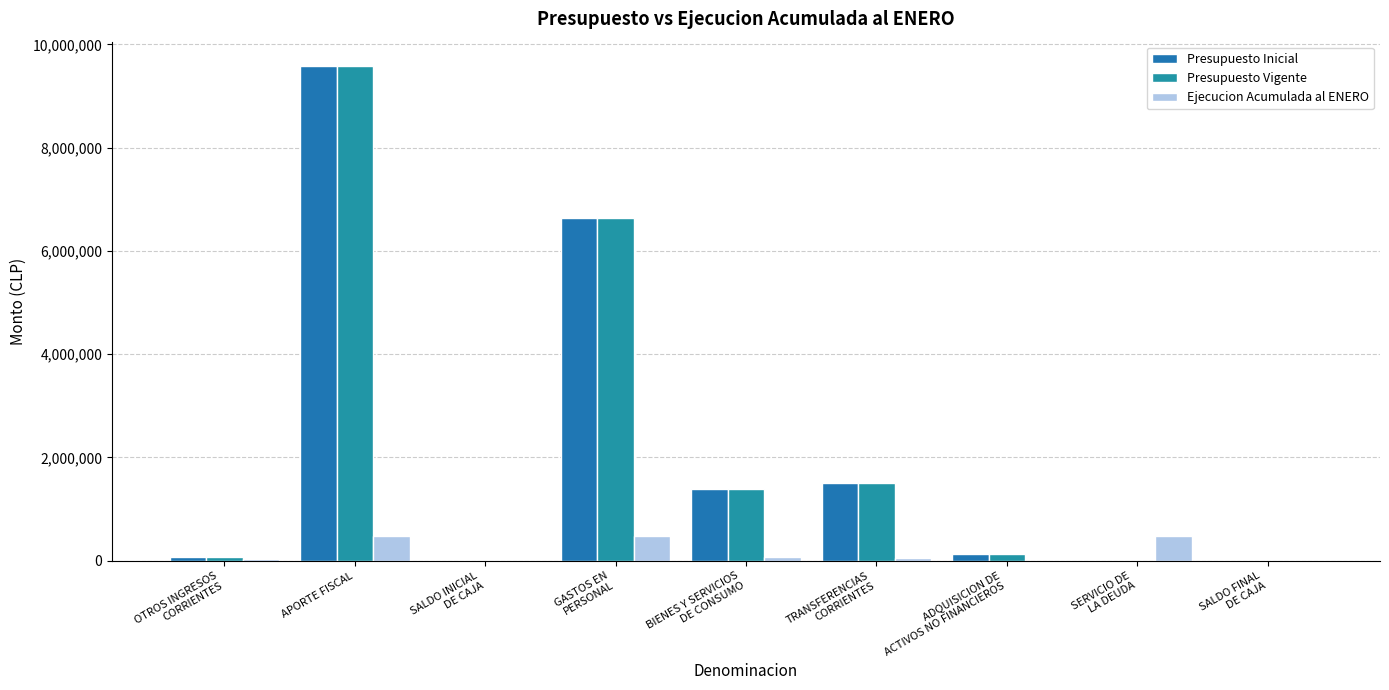

Rank the series at APORTE FISCAL from lowest to highest value.

Ejecucion Acumulada al ENERO, Presupuesto Inicial, Presupuesto Vigente